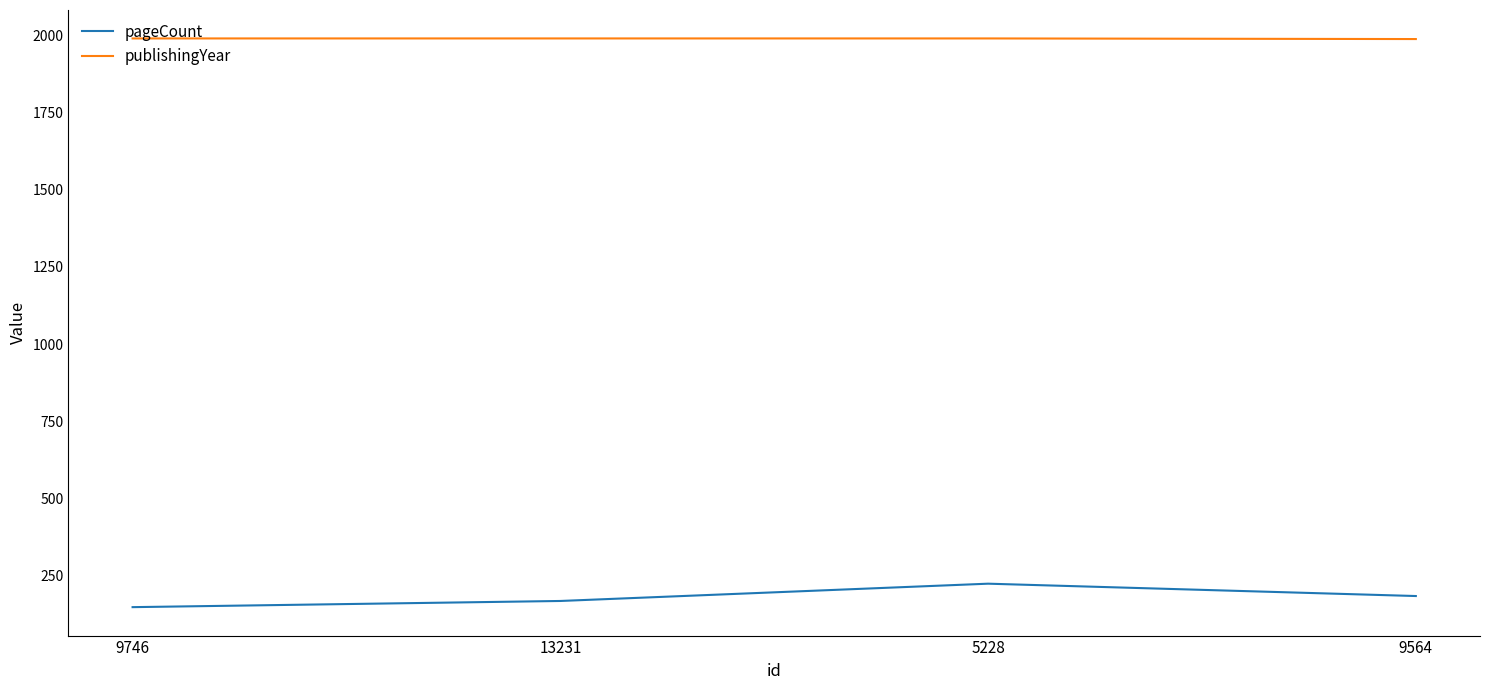

Which series changed the most between 5228 and 9564?

pageCount